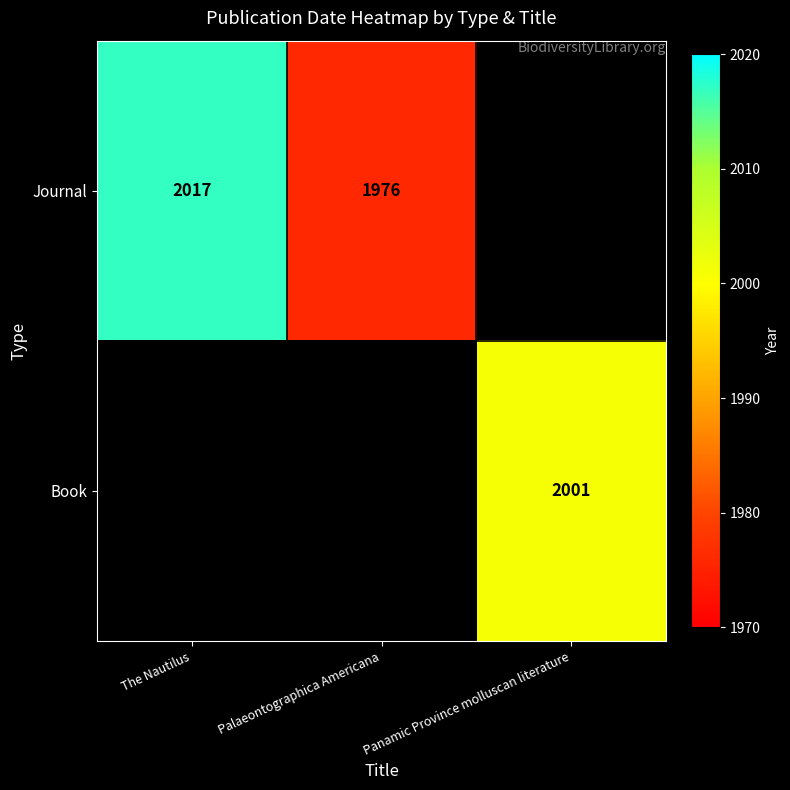

Is the value of Book at Panamic Province molluscan literature greater than the value of Journal at Palaeontographica Americana?

Yes